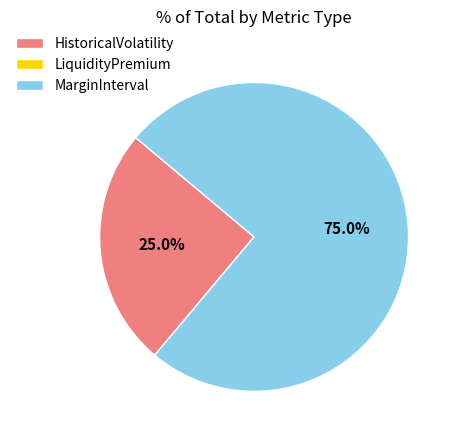

What portion of the pie excludes HistoricalVolatility?

75.0%